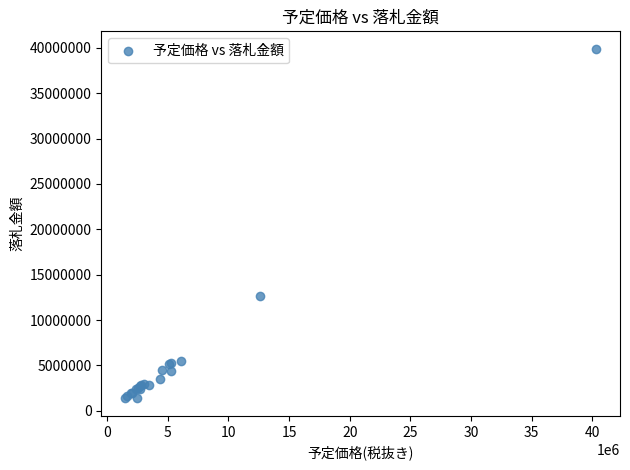

What Y value in the scatter plot is closest to 20630000?

12600000